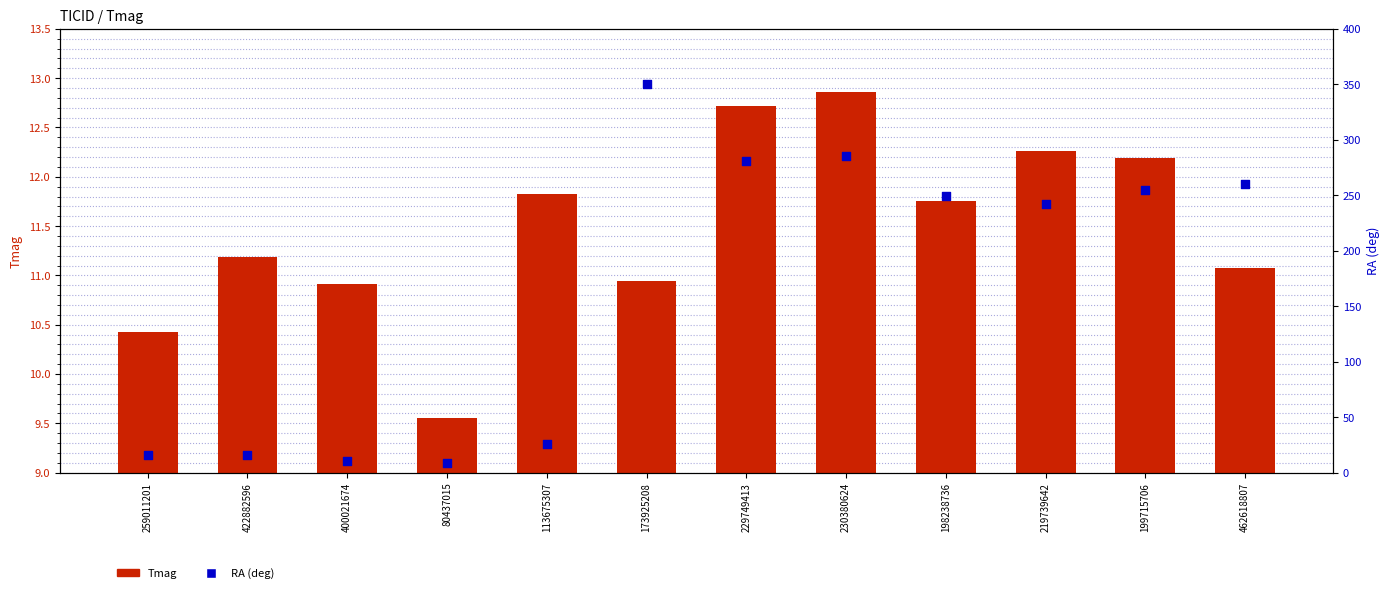

Which series reaches the maximum Y coordinate?

RA (deg)